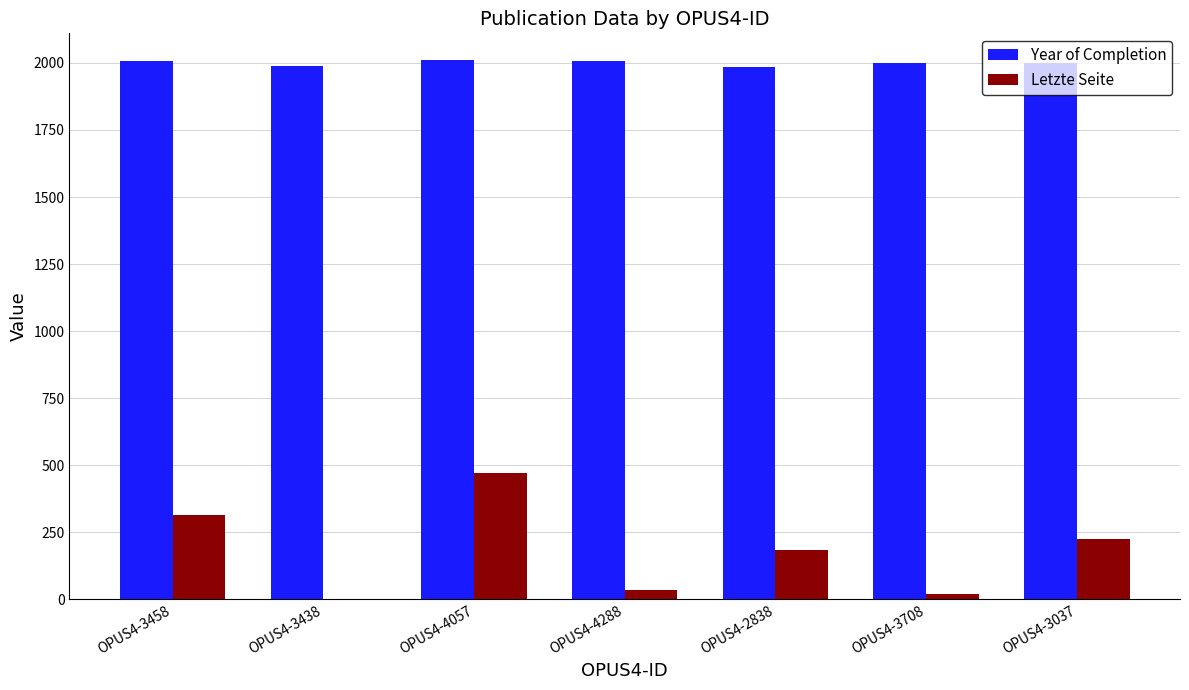

What are all the series names shown in the legend?

Year of Completion, Letzte Seite